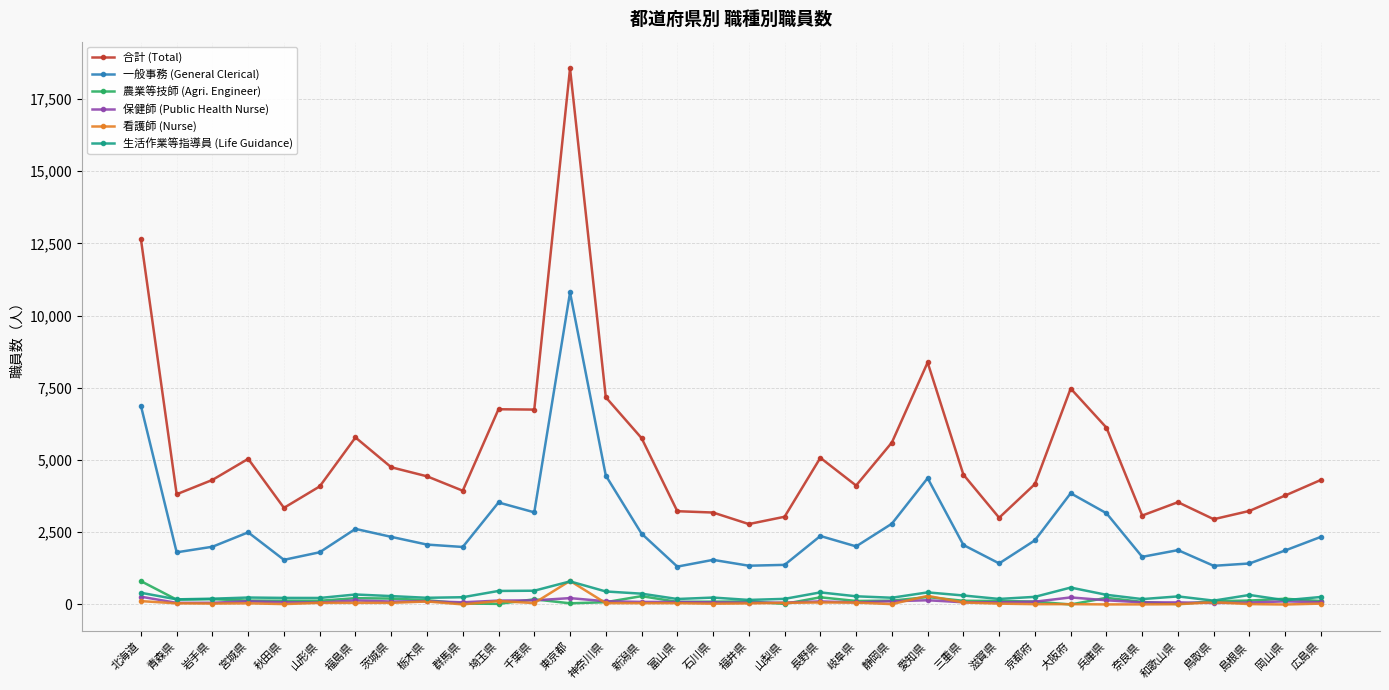

Is it true that 一般事務 (General Clerical) equals 1420 at 島根県?

True